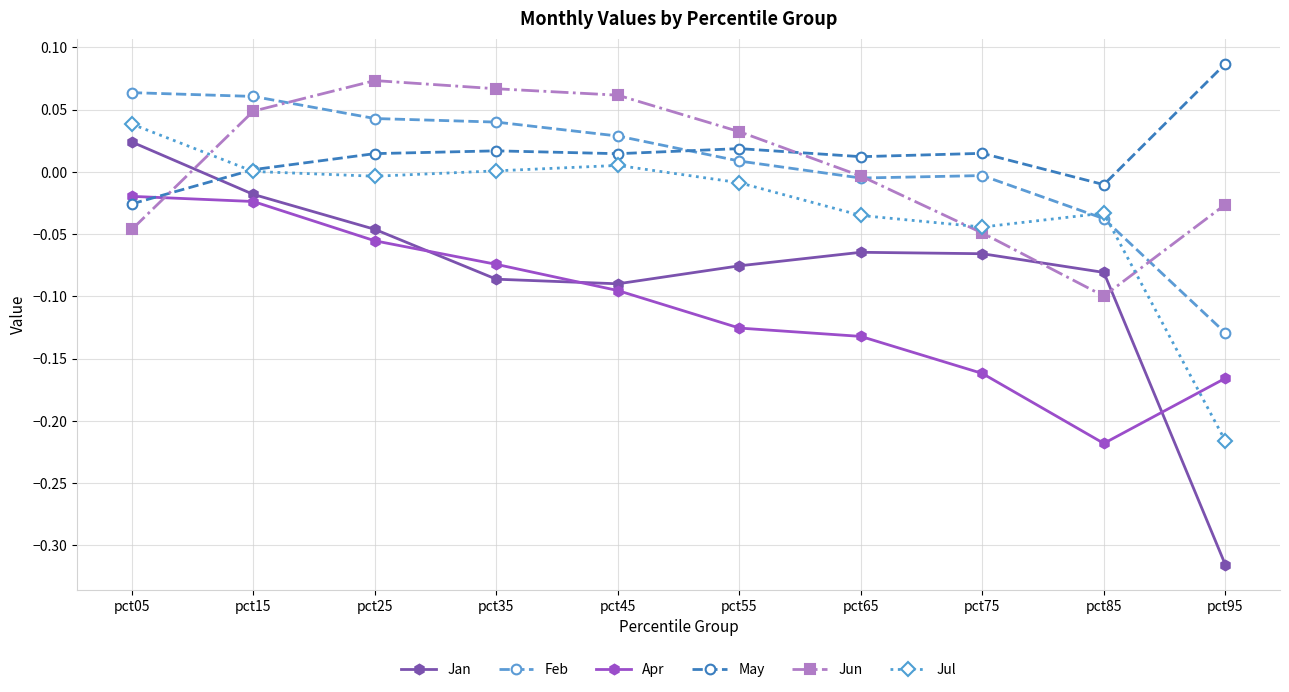

How many times do Apr and Jun cross each other?

1